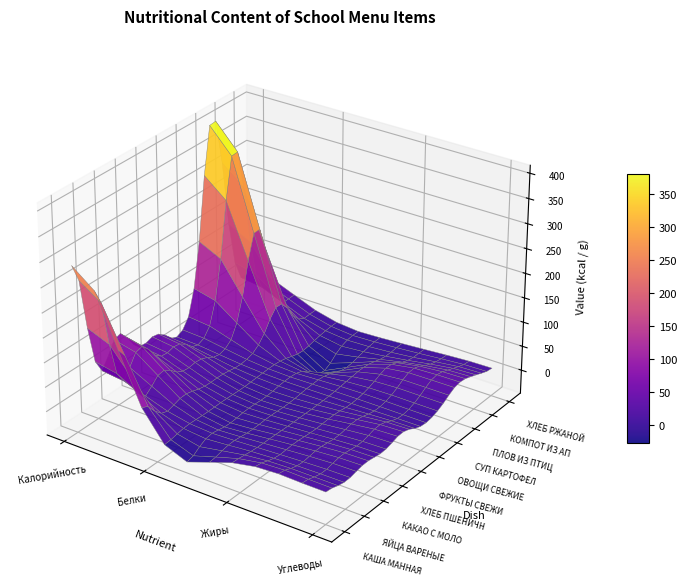

List the labels in order of ЯЙЦА ВАРЕНЫЕ value, smallest first.

Белки, Жиры, Углеводы, Калорийность